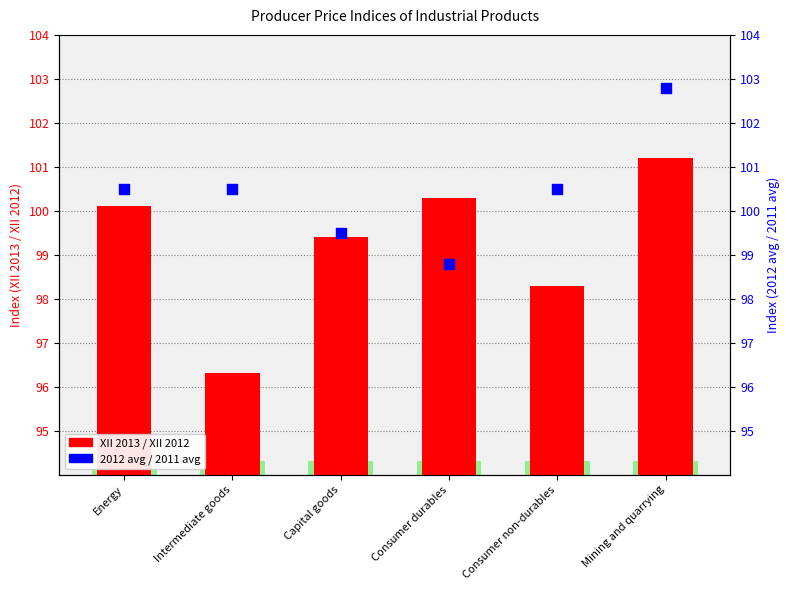

Which series has the widest spread of Y values?

XII 2013 / XII 2012